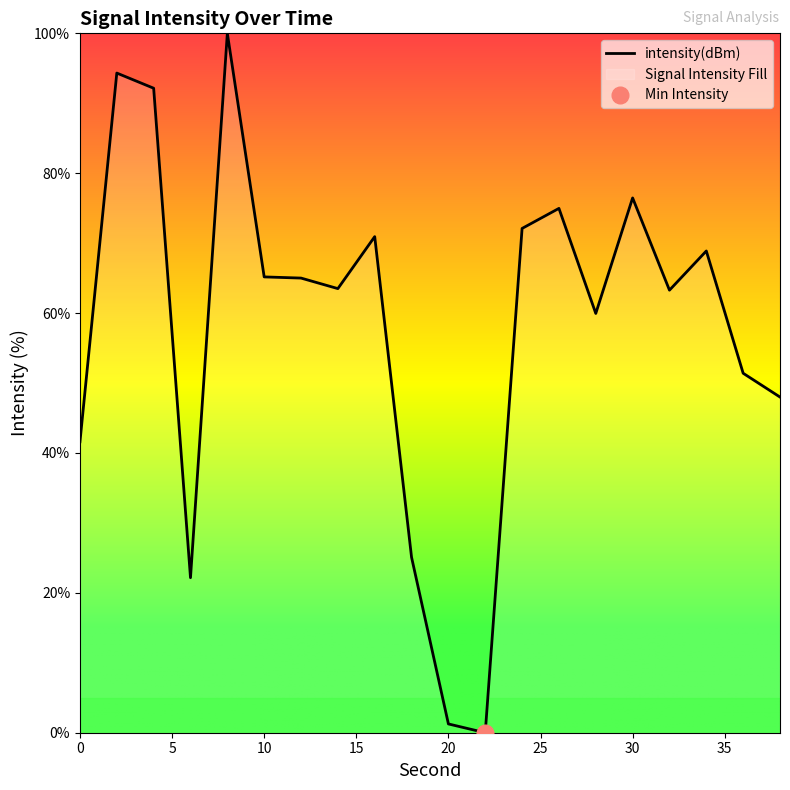

What is the greatest value displayed?

100.0